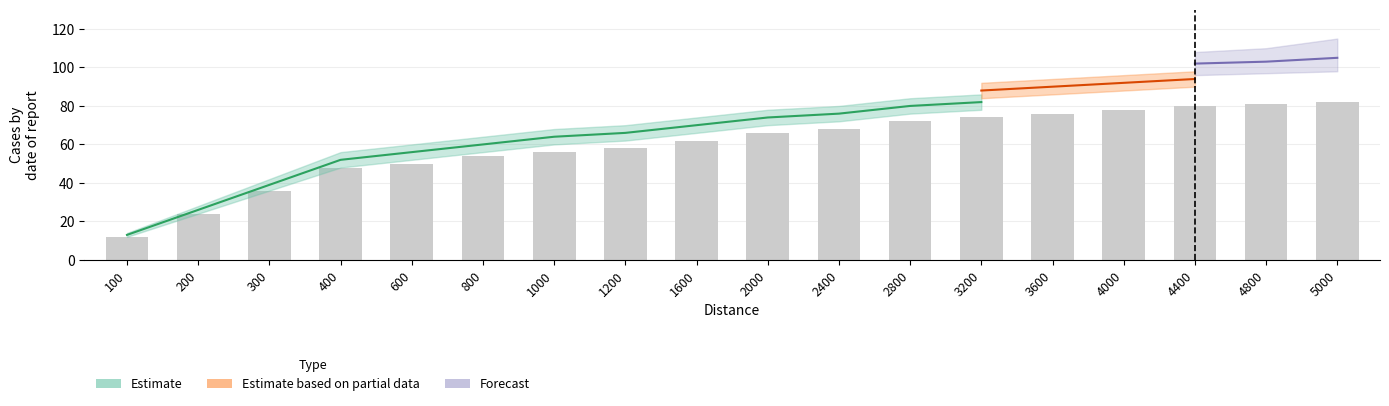

What is the average value?

60